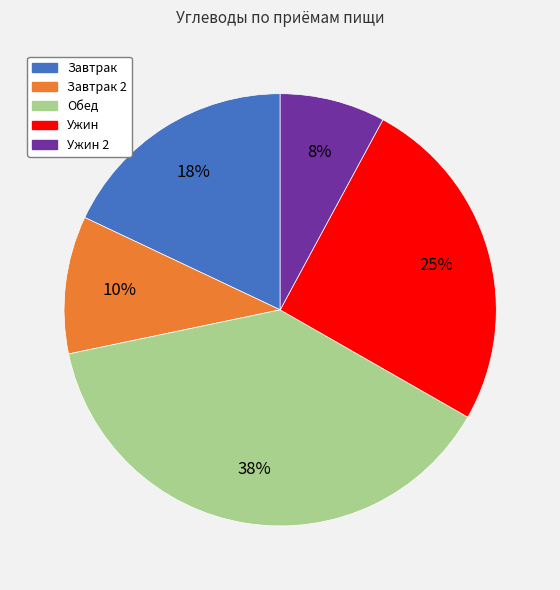

Does any single category account for the majority?

No